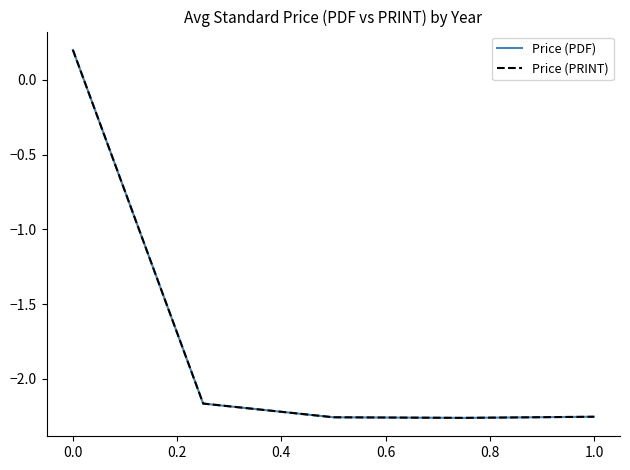

Which series has the widest spread of values?

Price (PDF)